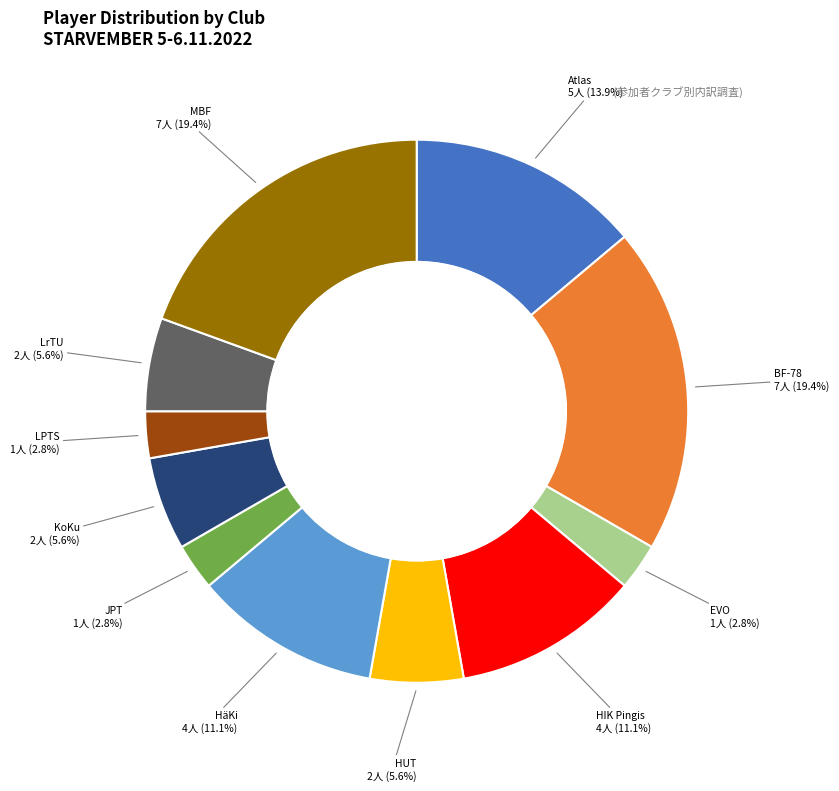

What percentage do Atlas and EVO together represent?

16.7%